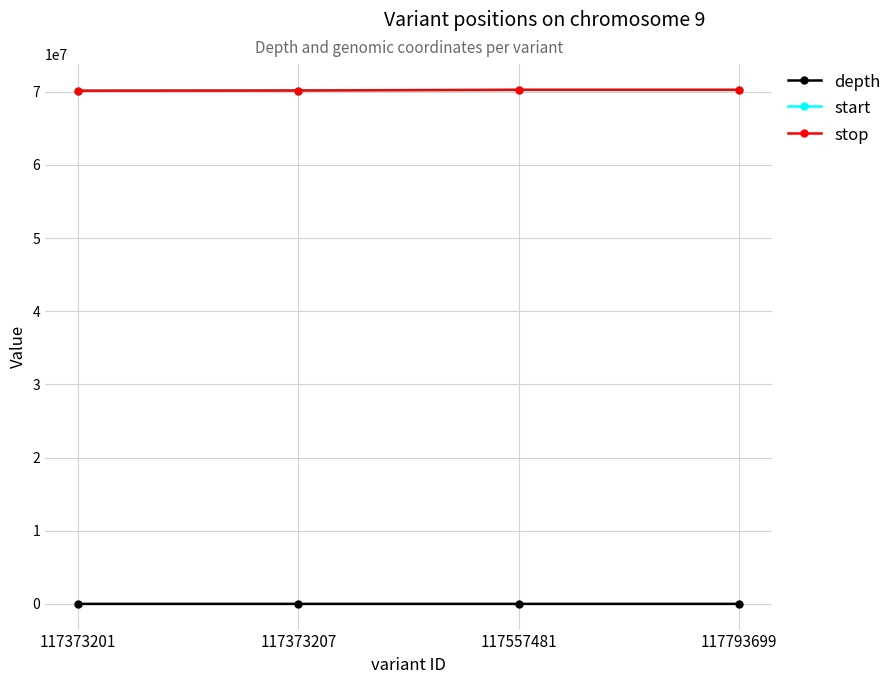

What is the lowest value of the stop series?

70154753